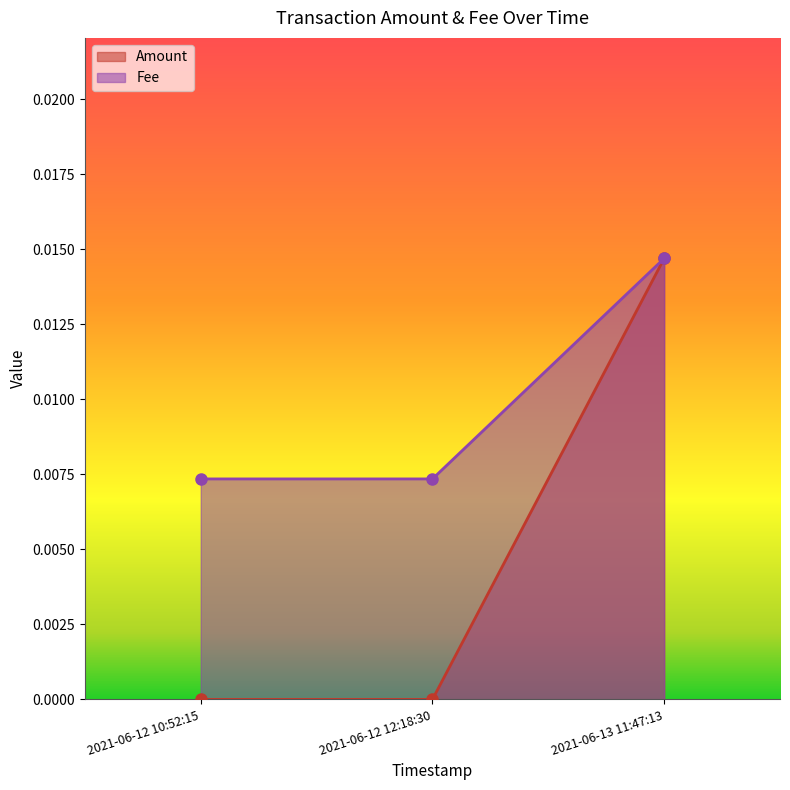

True or false: Amount has a value of 0.0 at 2021-06-12 10:52:15.

True